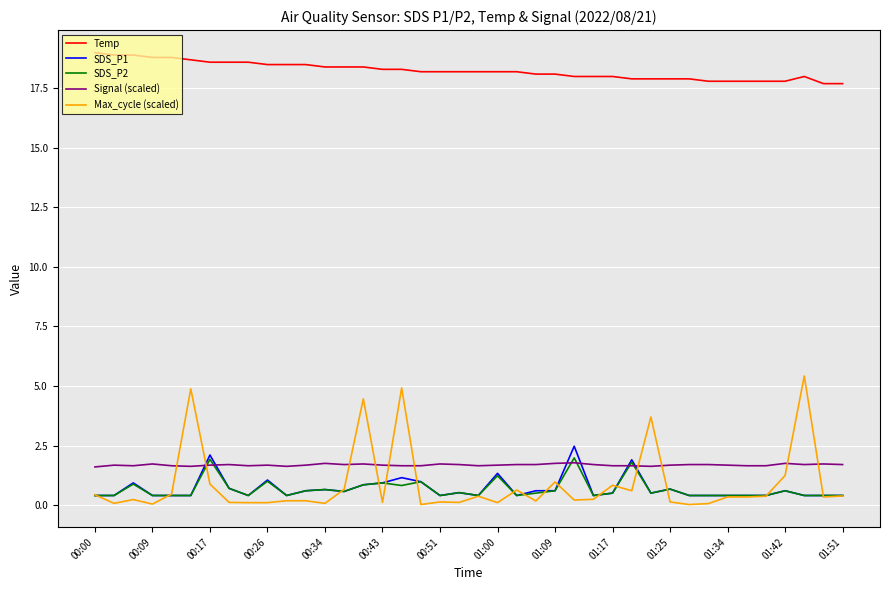

What is the maximum value for Max_cycle (scaled)?

5.4